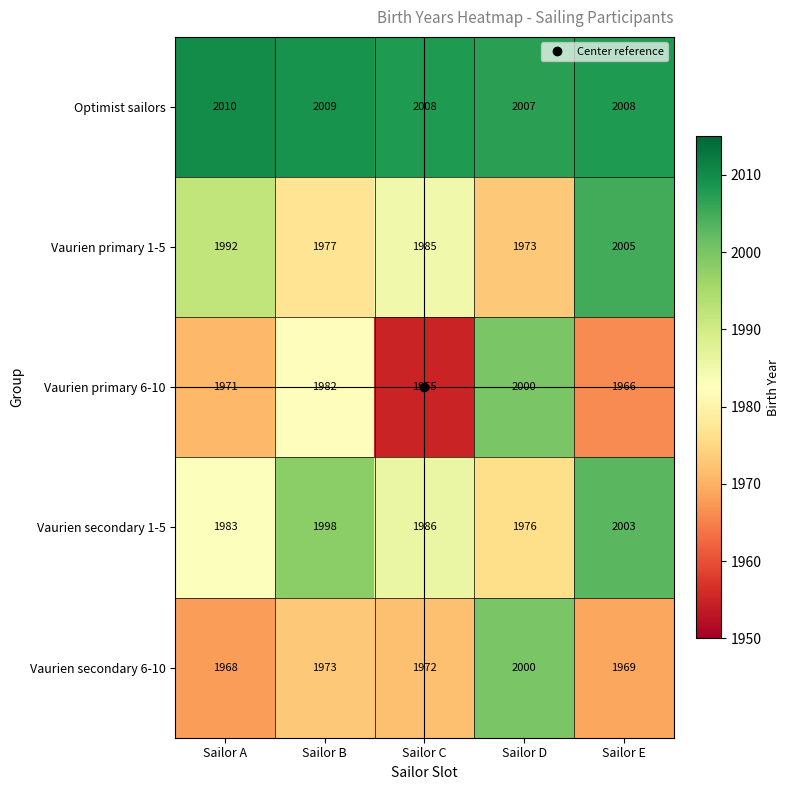

Which series has the largest range (max minus min)?

Vaurien primary 6-10